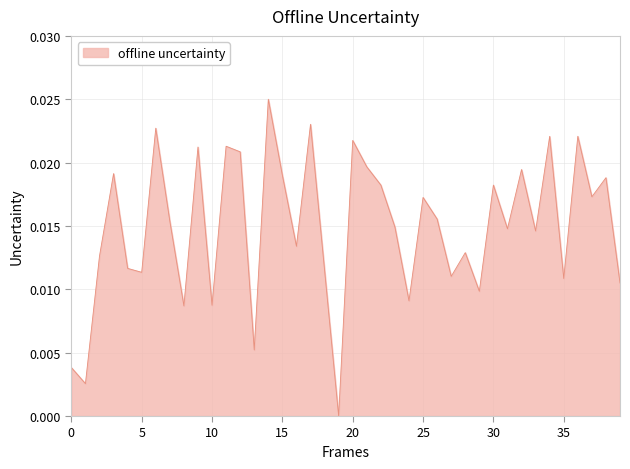

How many lines are shown in the chart?

1